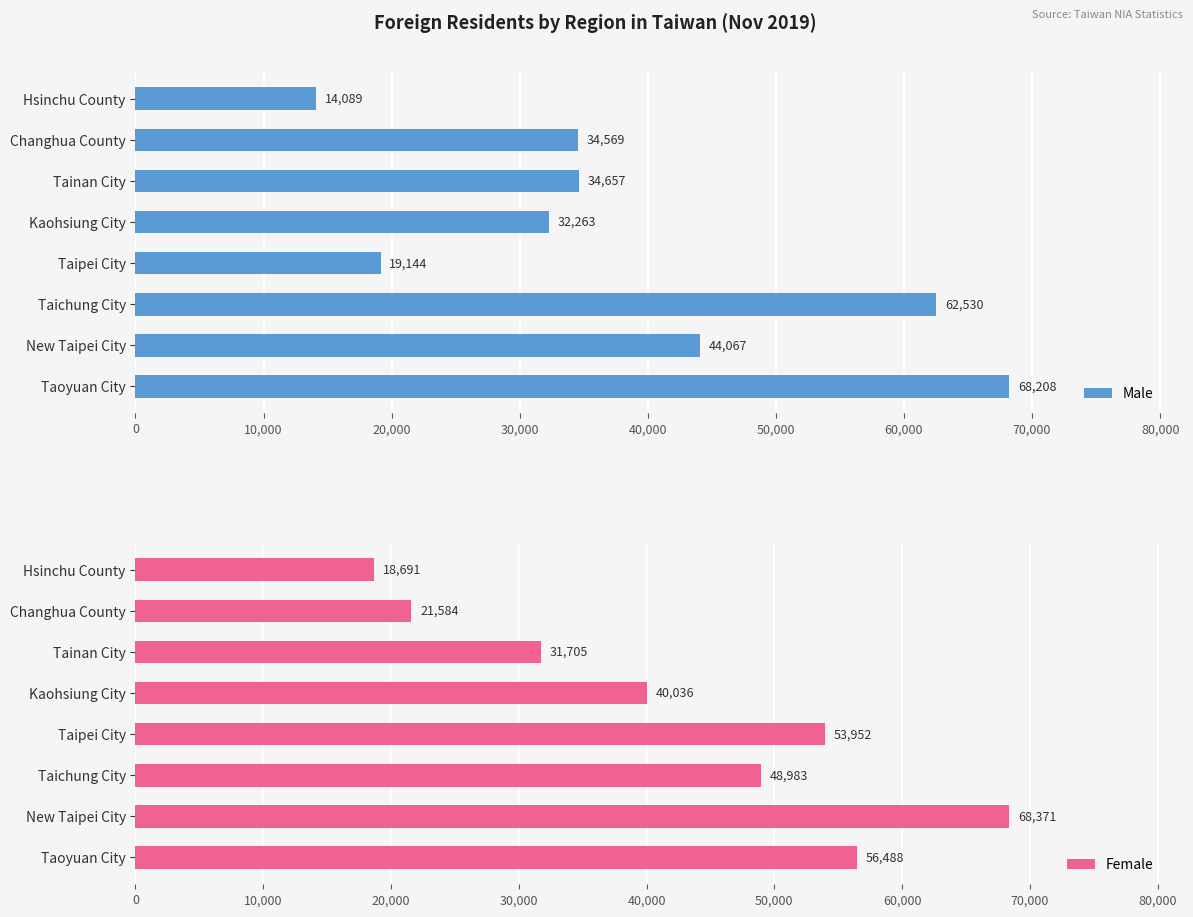

Is it true that Male equals 32263 at Kaohsiung City?

True